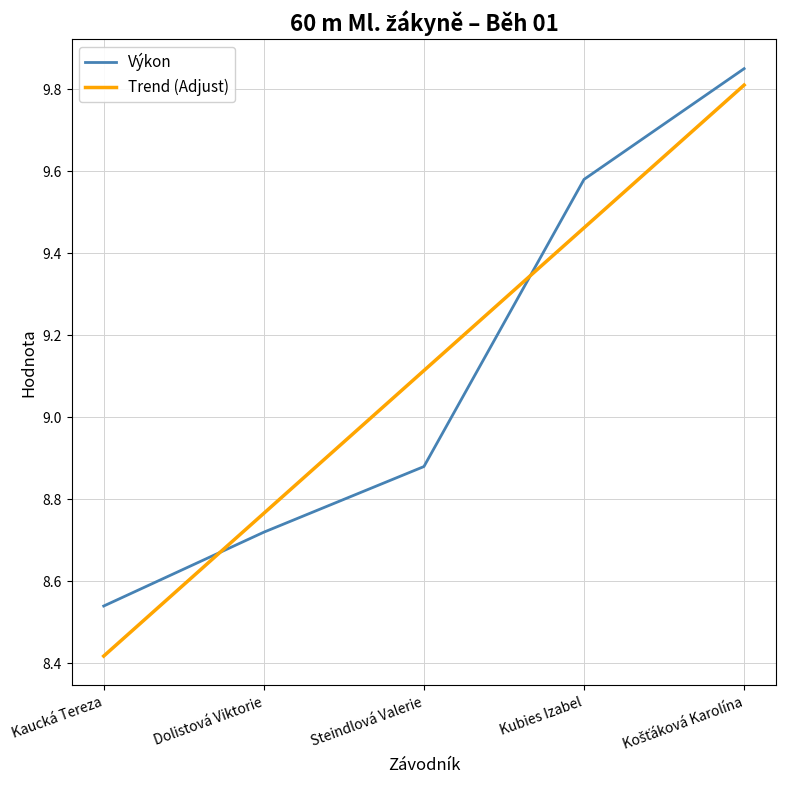

True or false: Výkon has a value of 13.2 at Kaucká Tereza.

False